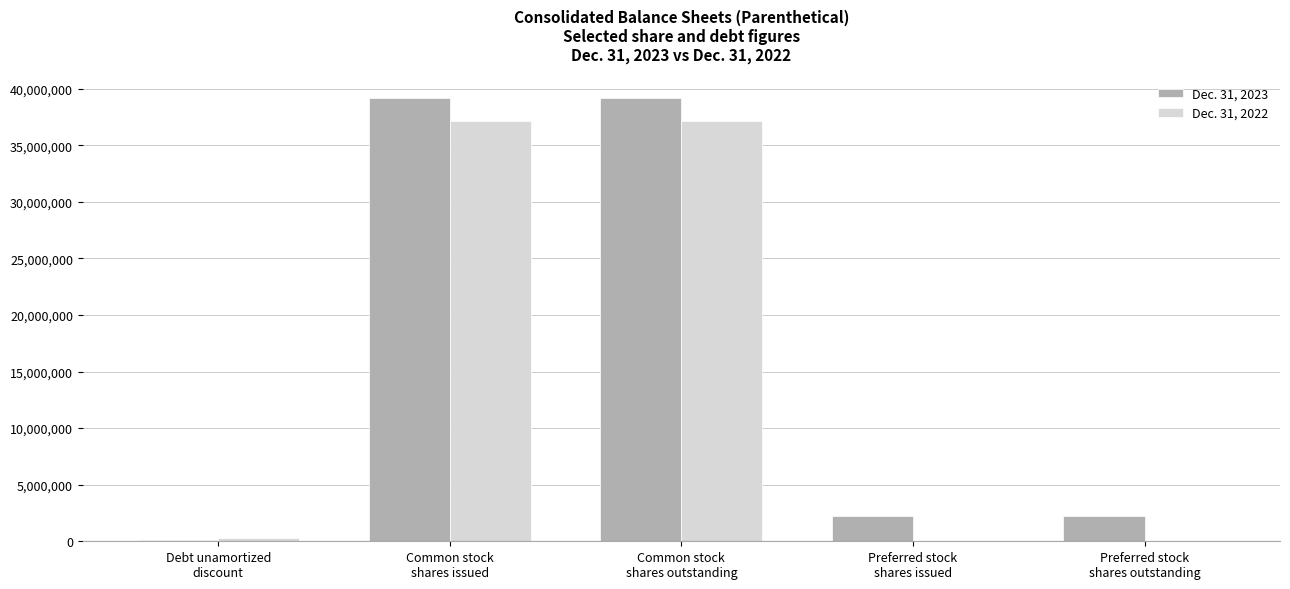

Reading right to left, list all the values displayed in this chart.

Dec. 31, 2023: Preferred stock
shares outstanding=2199387	Preferred stock
shares issued=2199387	Common stock
shares outstanding=39152455	Common stock
shares issued=39152455	Debt unamortized
discount=70056
Dec. 31, 2022: Preferred stock
shares outstanding=0	Preferred stock
shares issued=0	Common stock
shares outstanding=37174879	Common stock
shares issued=37174879	Debt unamortized
discount=326805